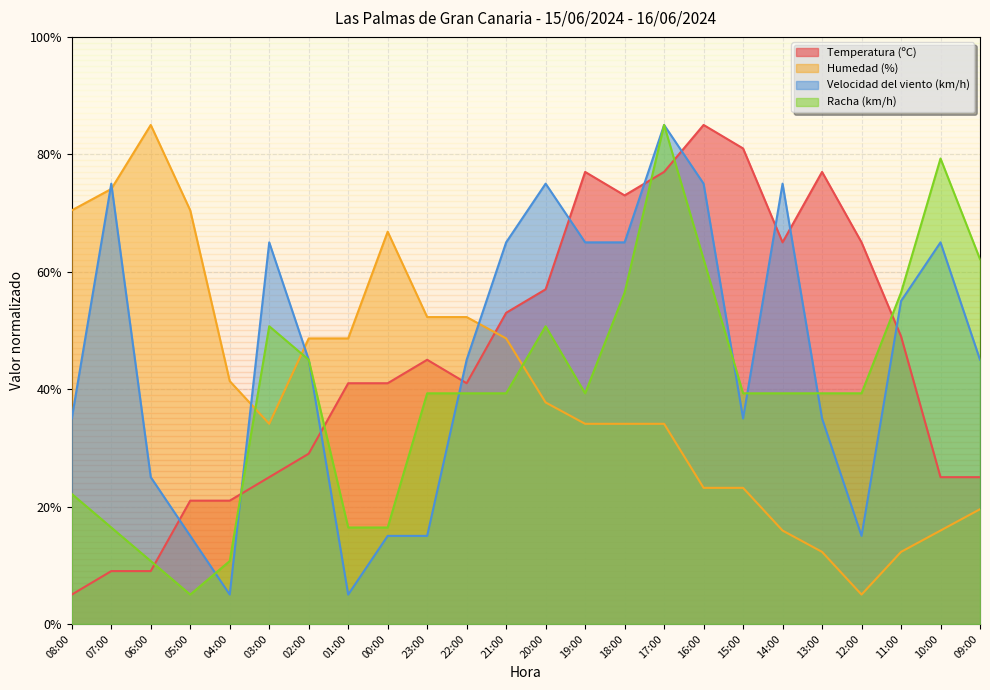

Does the chart have visible grid lines?

Yes